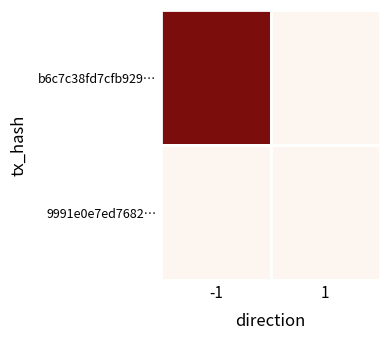

Reading right to left, transcribe all the data shown in this chart.

b6c7c38fd7cfb929…: 1=0	-1=1911
9991e0e7ed7682…: 1=0	-1=0